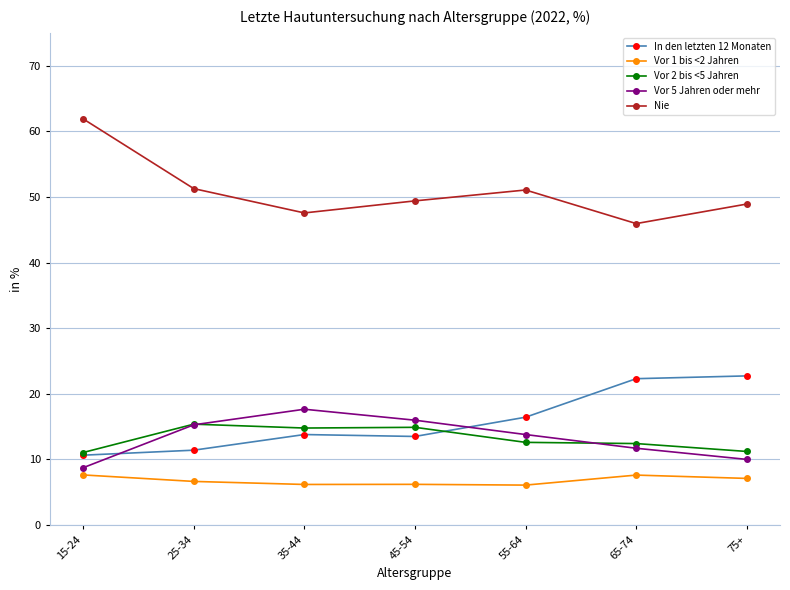

What is the label of the 7th point from the left?

75+